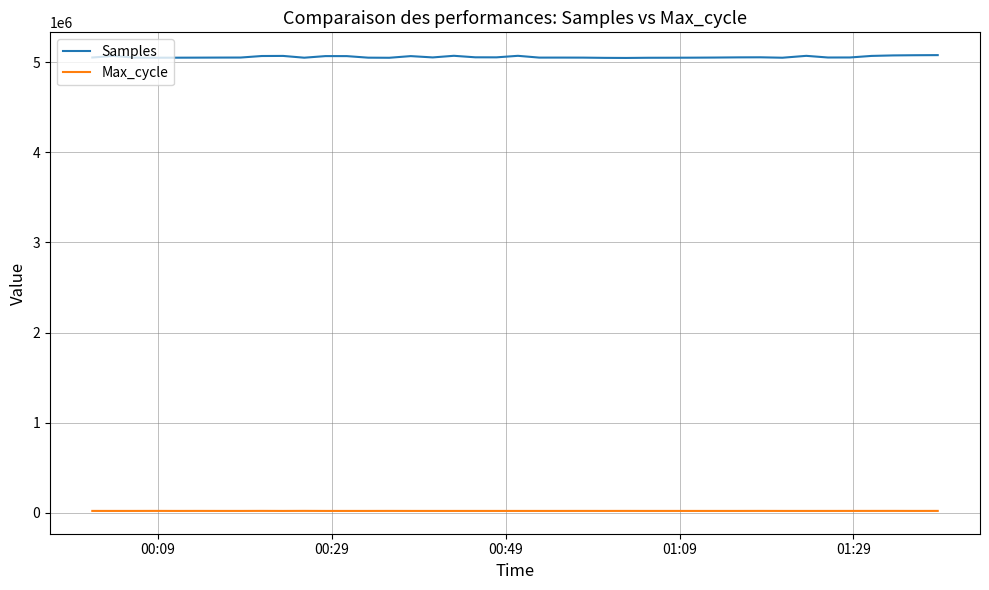

True or false: Samples and Max_cycle intersect in this chart.

False